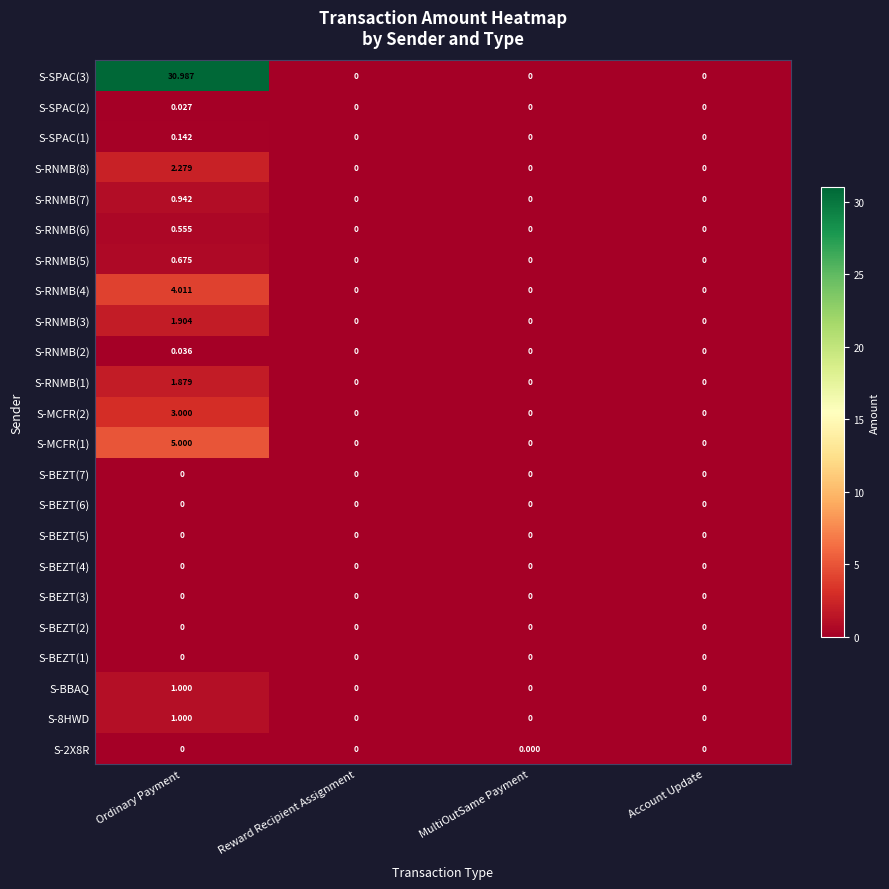

At which category is the sum across all series the highest?

Ordinary Payment